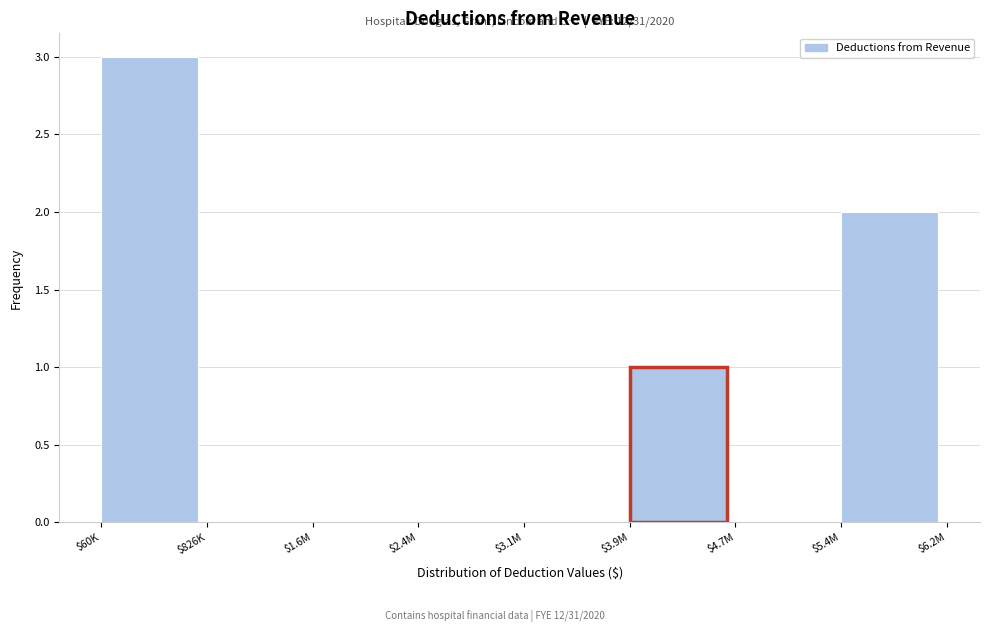

What is the maximum value shown in the chart?

3